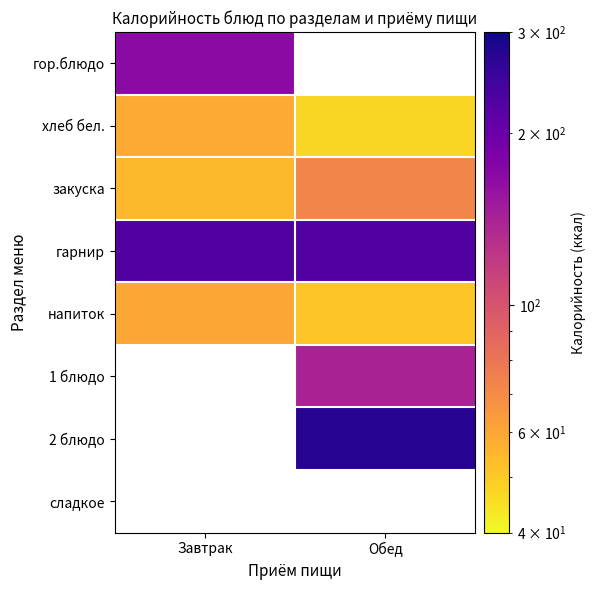

At how many categories does at least one series exceed 196?

2